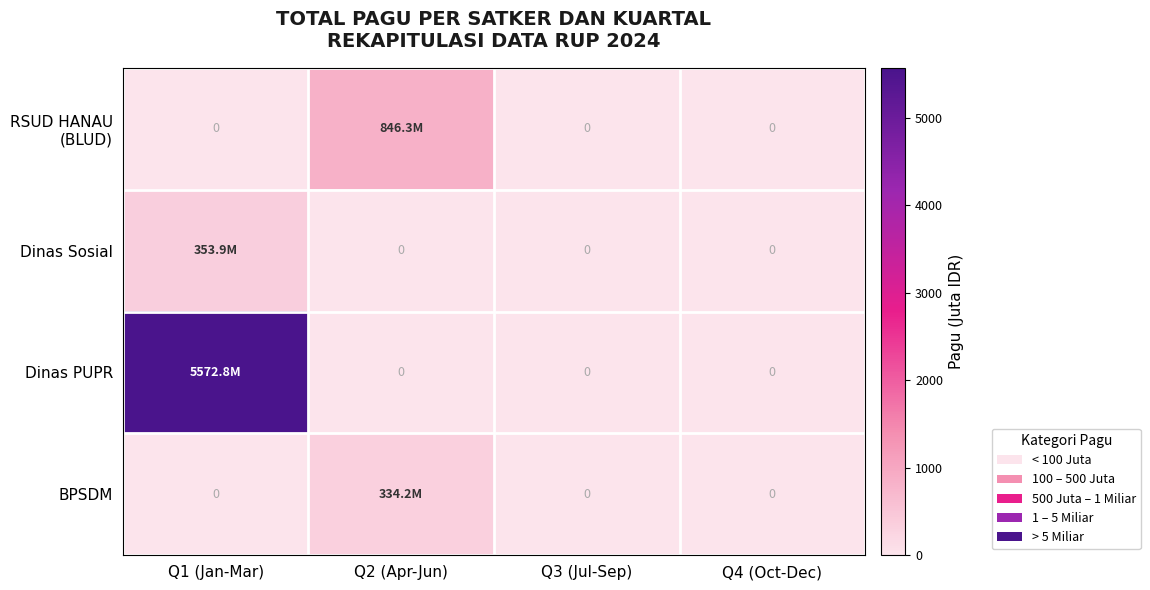

How many values in RSUD HANAU (BLUD) are above zero?

1